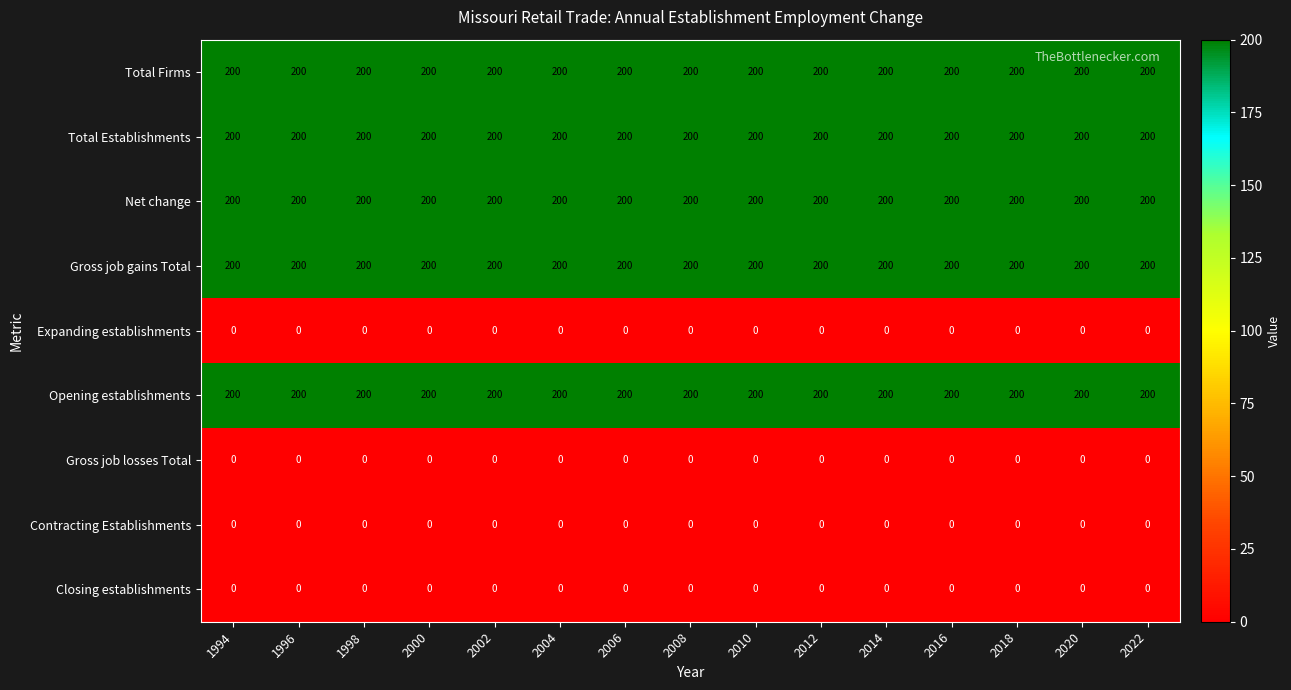

What is the difference between the highest and lowest values at 1998?

200